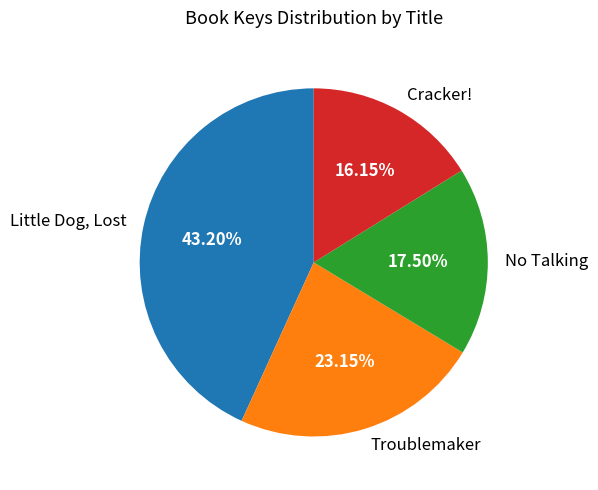

What percentage is the Troublemaker slice, to the nearest percent?

23%